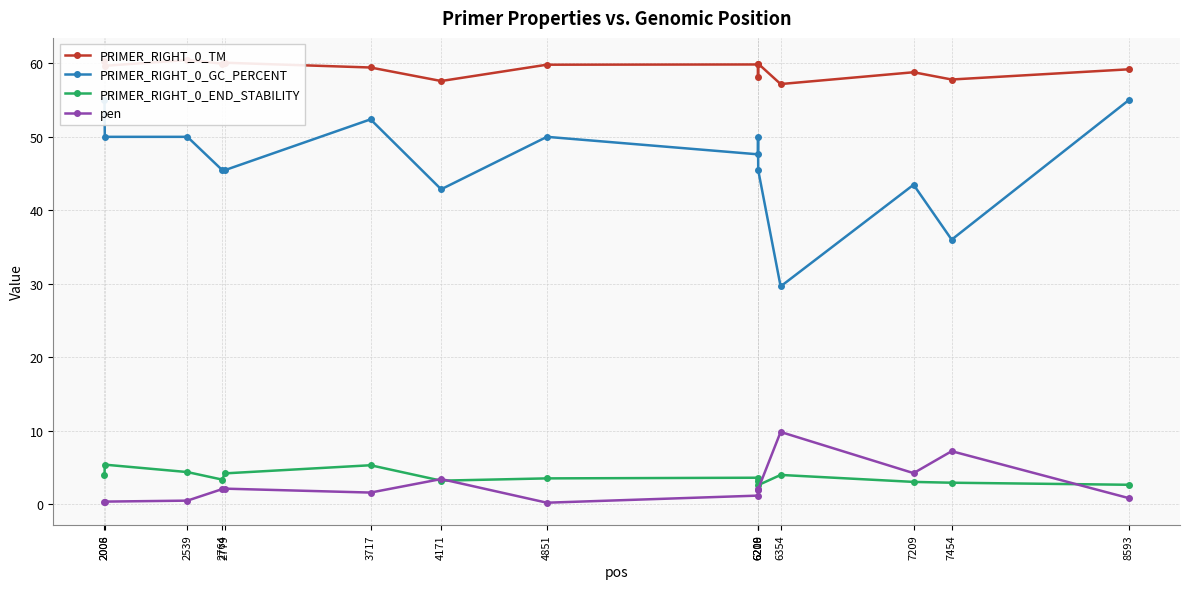

What is the total value across all series at 2008?

115.4